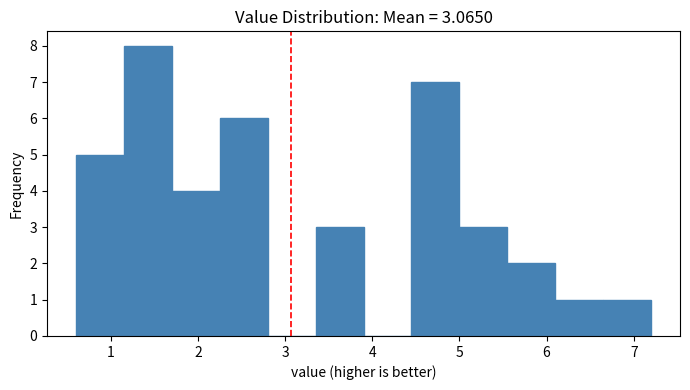

Reading left to right, transcribe this chart: for each bar, give the range it covers on the x-axis and its height. Neither the bar edges nor the heights are printed on the chart, so give them approximately, as read against the axes.

0.60 to 1.15: 5
1.15 to 1.70: 8
1.70 to 2.25: 4
2.25 to 2.80: 6
2.80 to 3.35: 0
3.35 to 3.90: 3
3.90 to 4.45: 0
4.45 to 5.00: 7
5.00 to 5.55: 3
5.55 to 6.10: 2
6.10 to 6.65: 1
6.65 to 7.20: 1